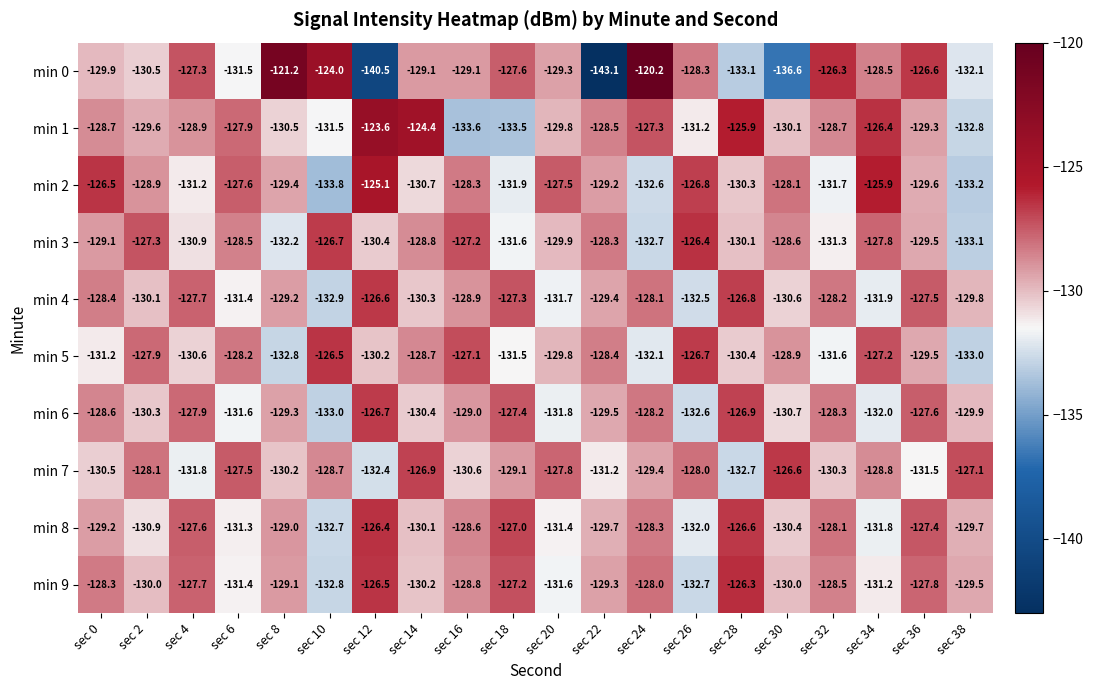

The value of min 4 at sec 8 is -170.3. True or false?

False